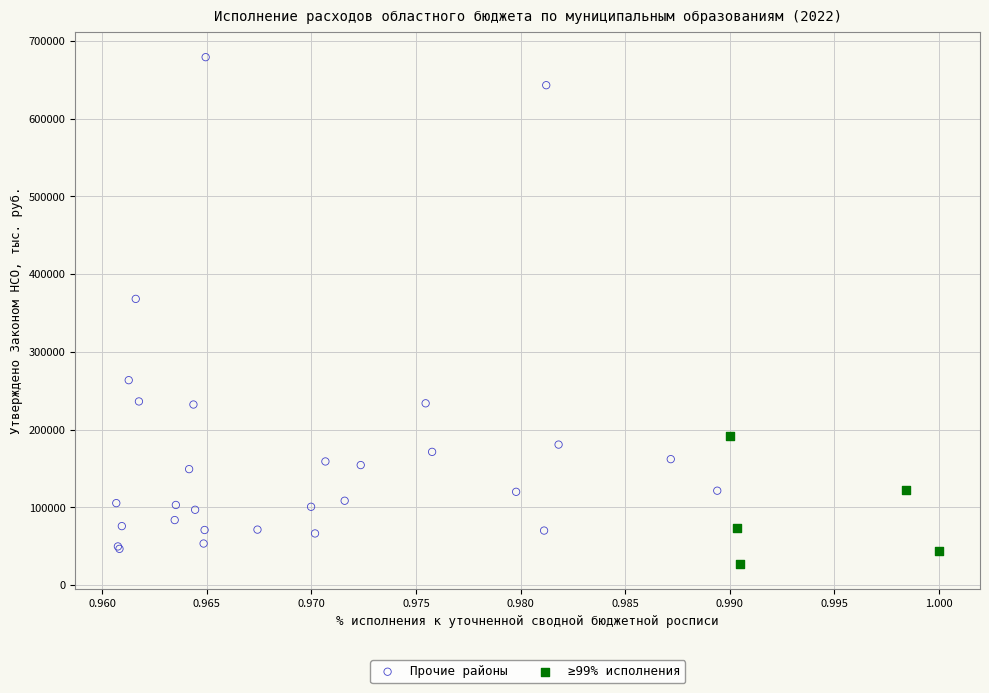

Which series contains the highest Y value?

Прочие районы